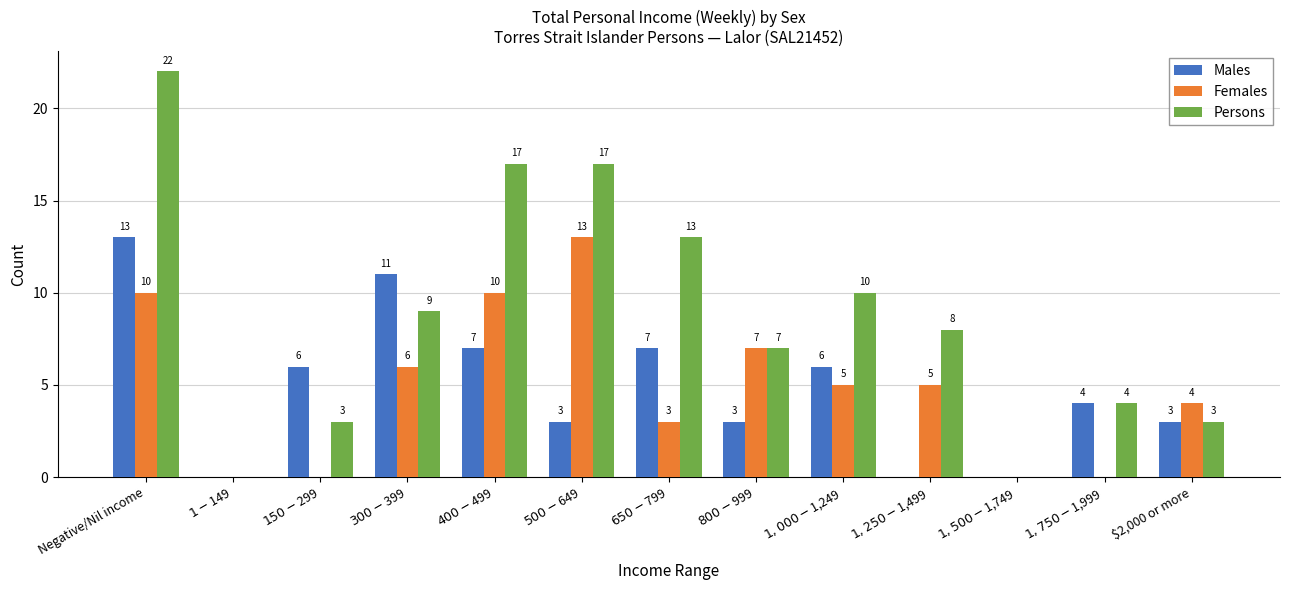

What is the difference between the Females values at $300-$399 and $800-$999?

1